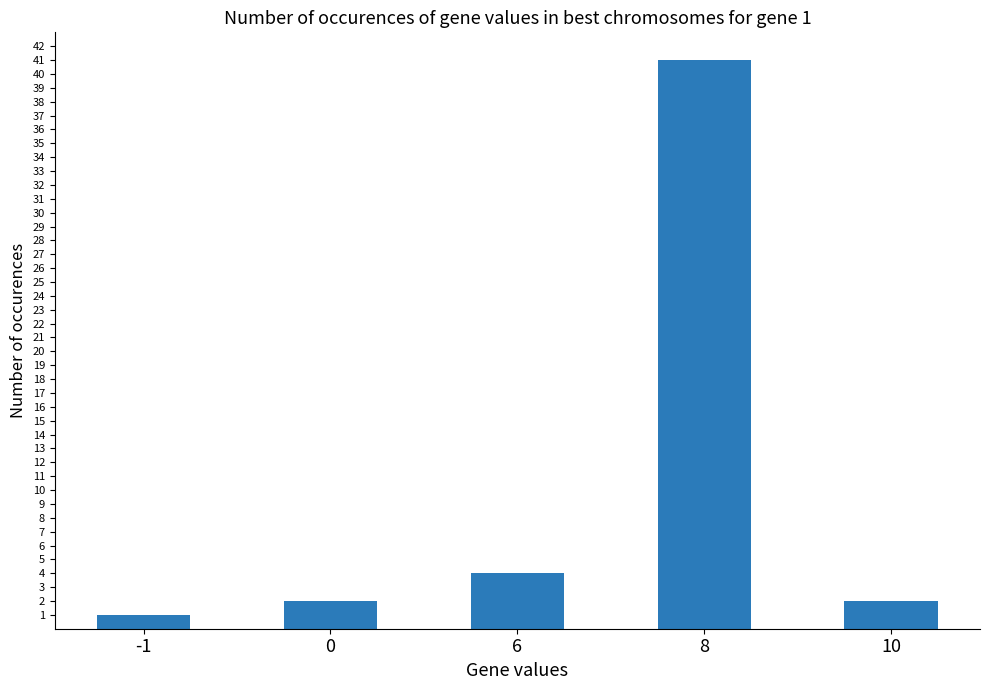

Which category has the lowest value across all series?

-1